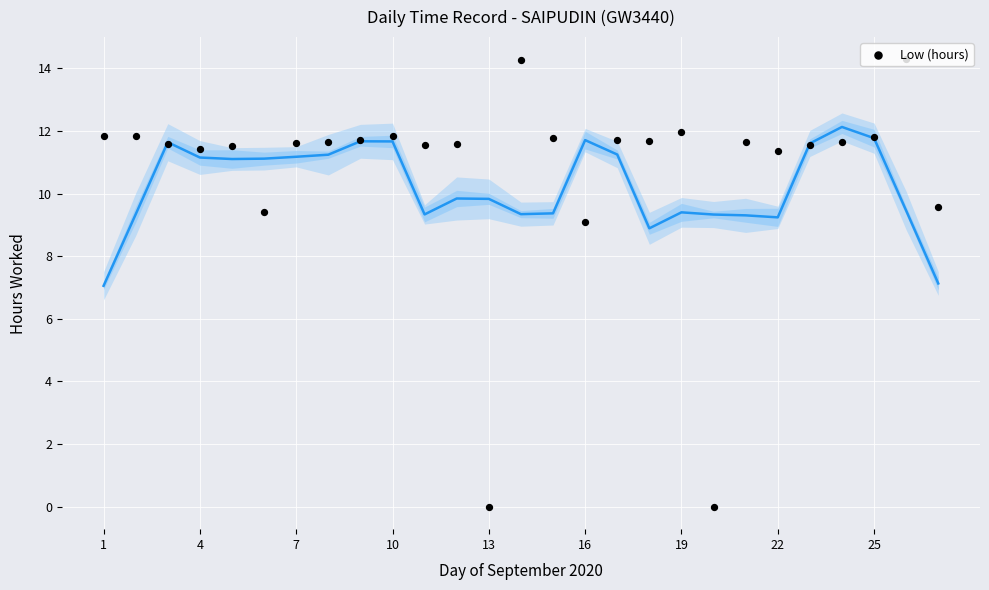

Between 14 and 13, which is larger?

14